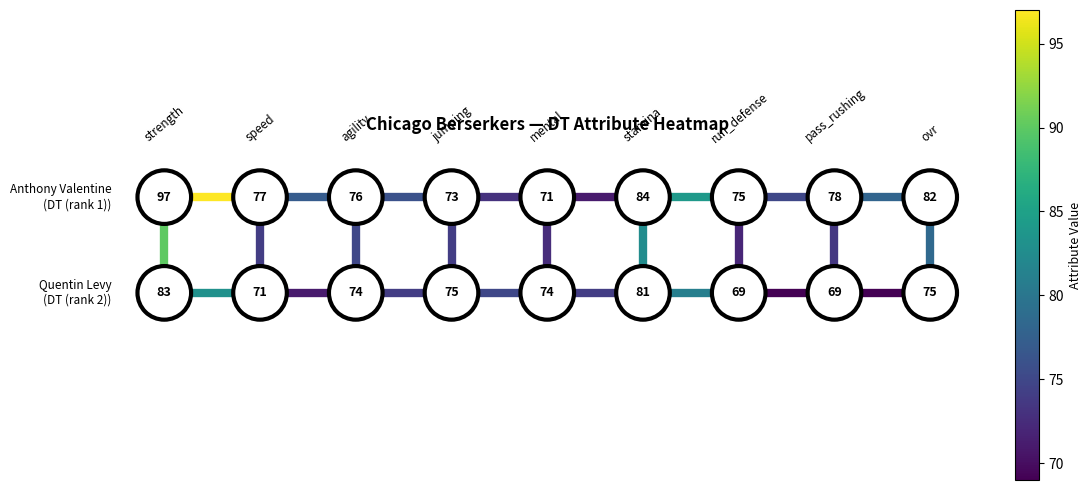

Which category has the highest value in the Quentin Levy_run_defense_h series?

run_defense